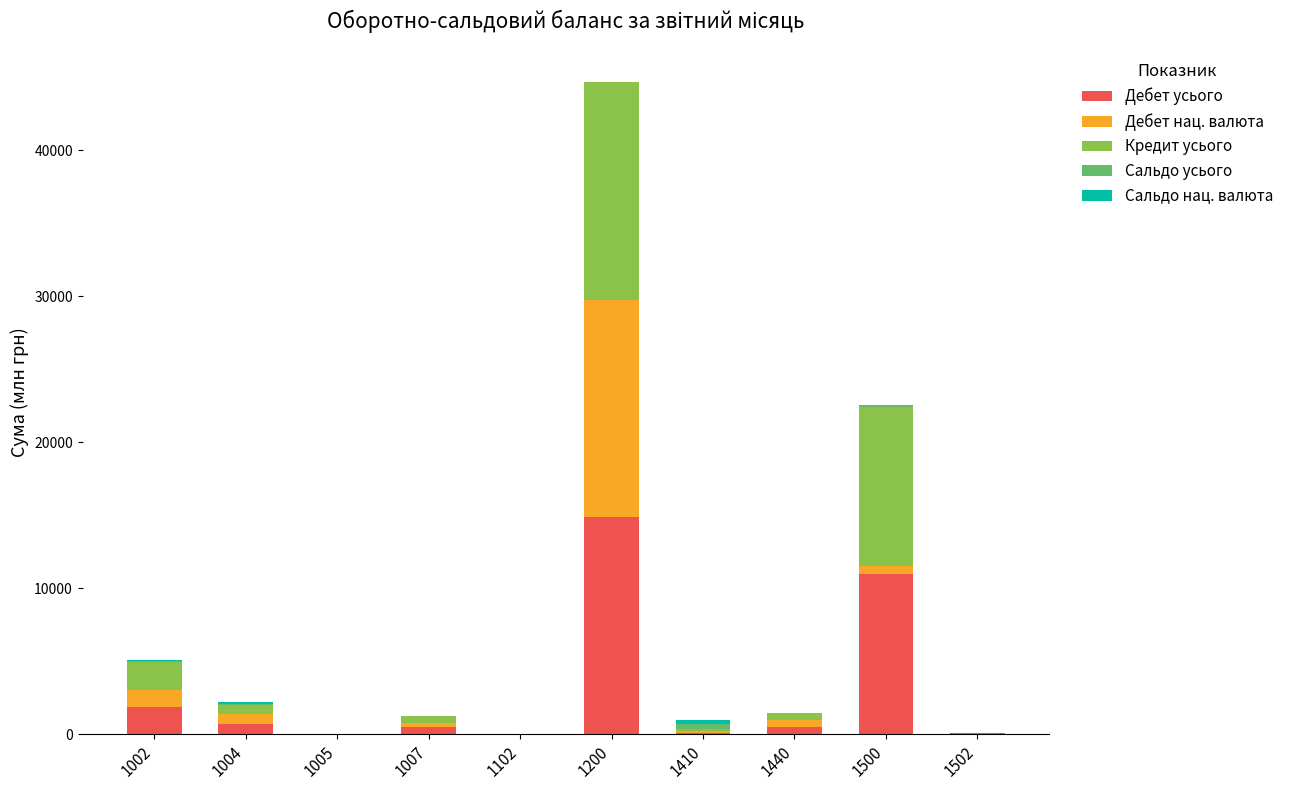

How many data points does each series have?

10